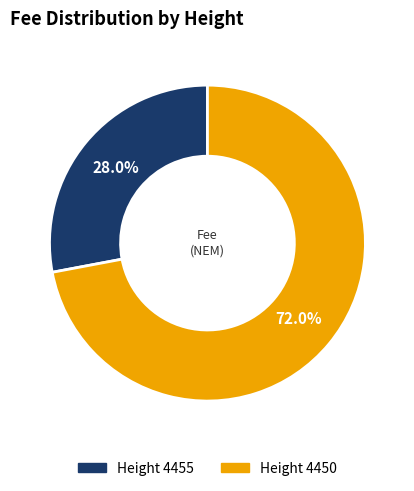

Is there any slice that represents more than half of the pie?

Yes